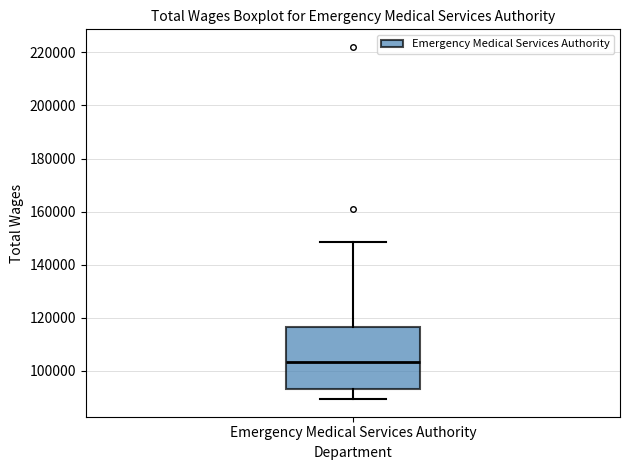

Where does the median line of the box for Emergency Medical Services Authority sit on the y-axis? The values are not printed on the chart, so give them approximately, as read against the axis.

104000